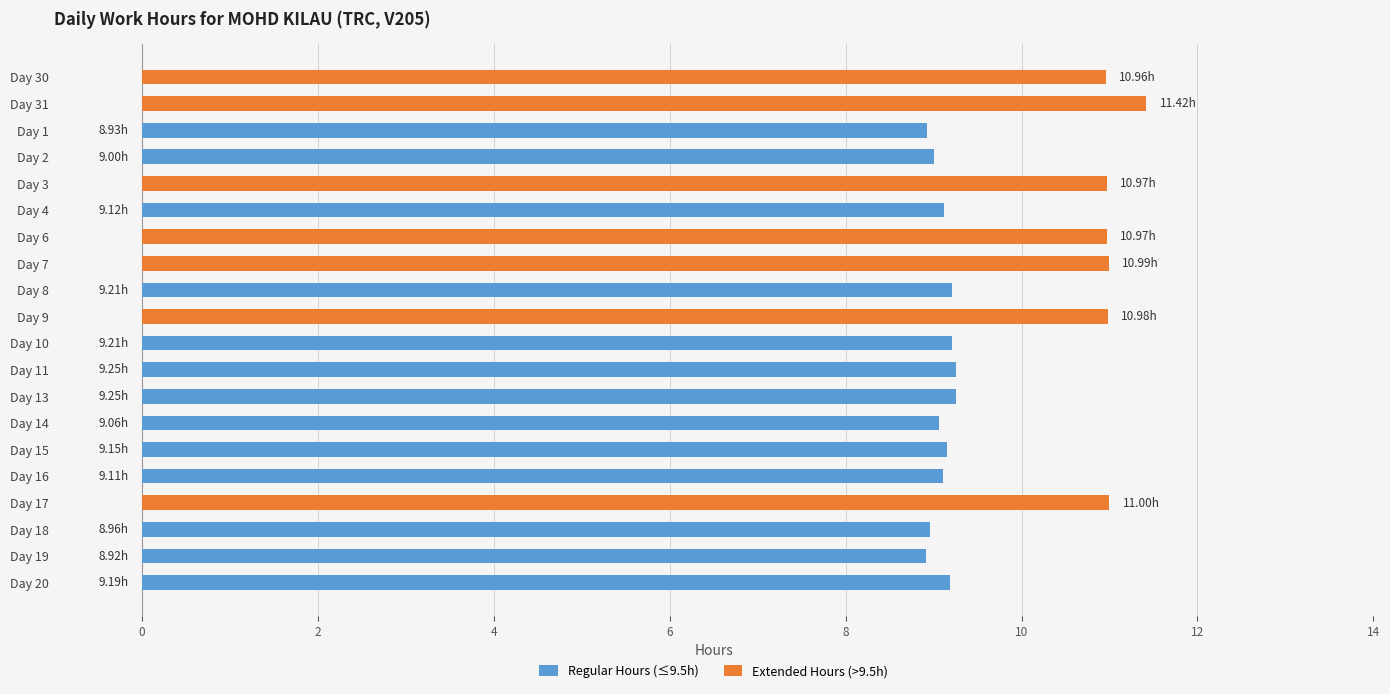

Reading left to right, extract all data points from this chart.

Regular Hours (≤9.5h): 0.0	0.0	8.9	9.0	0.0	9.1	0.0	0.0	9.2	0.0	9.2	9.2	9.2	9.1	9.2	9.1	0.0	9.0	8.9	9.2
Extended Hours (>9.5h): 11.0	11.4	0.0	0.0	11.0	0.0	11.0	11.0	0.0	11.0	0.0	0.0	0.0	0.0	0.0	0.0	11.0	0.0	0.0	0.0